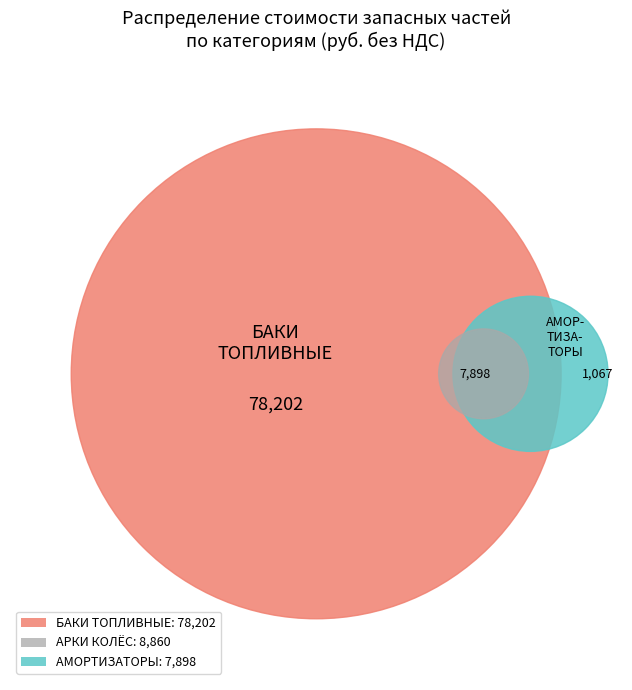

To the nearest percent, what is the average slice percentage?

5%